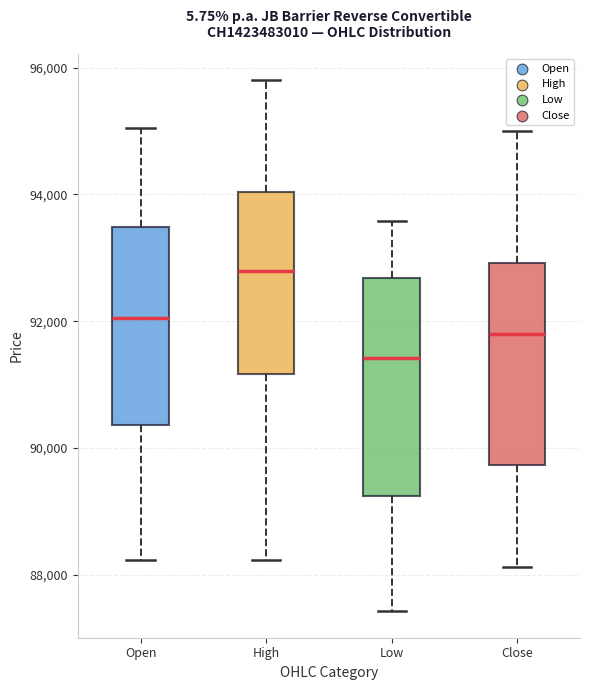

Reading left to right, transcribe this box plot: for each box, give where its median line is, the range the box spans, and where its two whiskers end, as read against the y-axis. The values are not printed on the chart, so give them approximately, as read against the axis.

Open: median 92000, box 90400 to 93400, whiskers 88200 to 95000
High: median 92800, box 91200 to 94000, whiskers 88200 to 95800
Low: median 91400, box 89200 to 92600, whiskers 87400 to 93600
Close: median 91800, box 89800 to 93000, whiskers 88200 to 95000